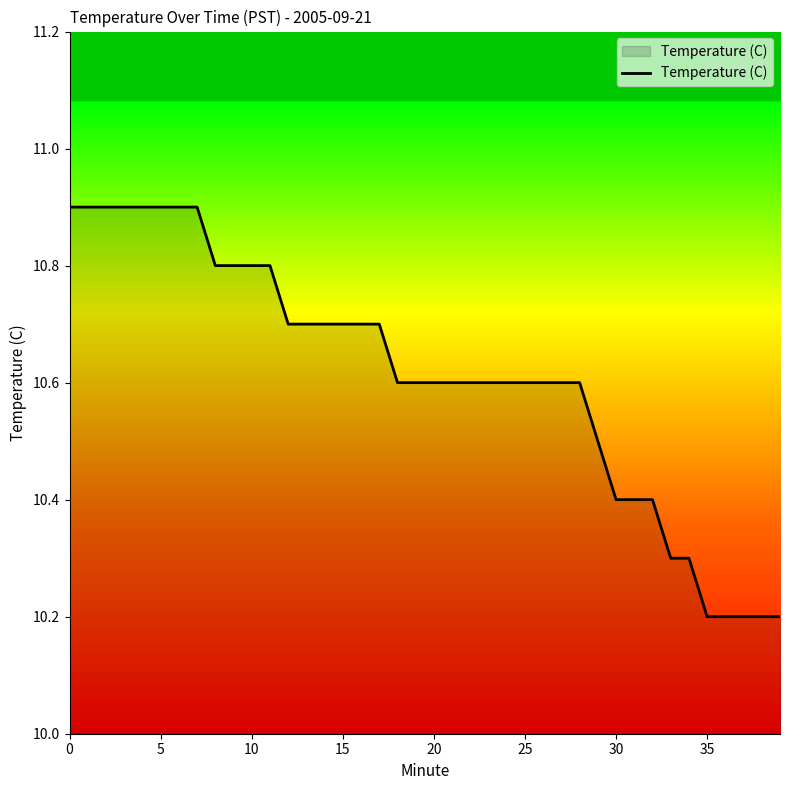

What is the difference between the maximum and minimum values?

0.7